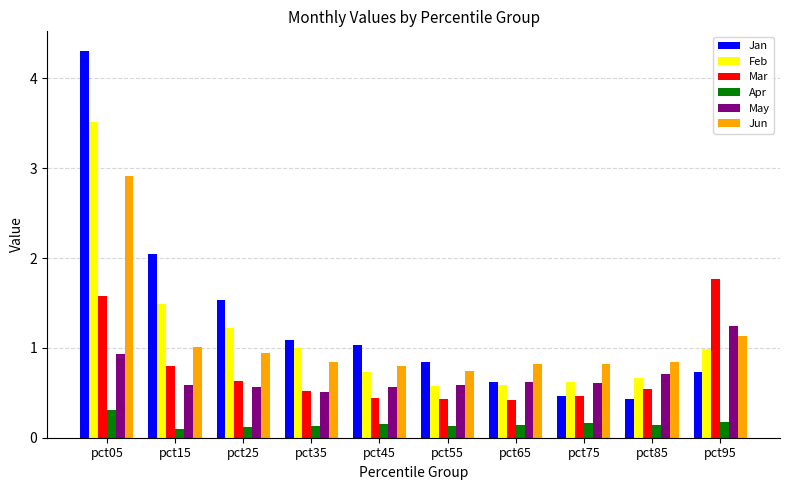

How many bars are there in total?

60